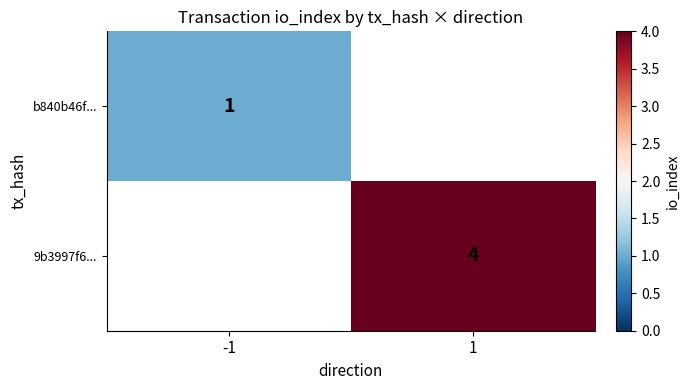

Is it true that 9b3997f6... equals 3 at 1?

False